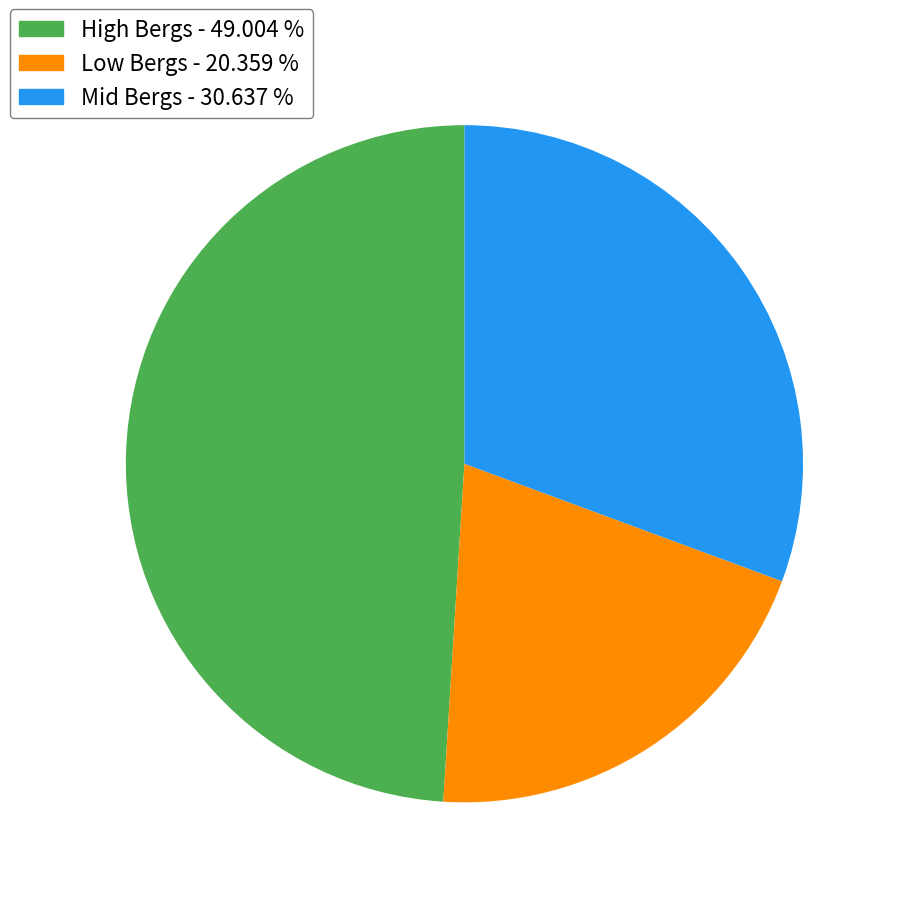

How many slices are in this pie chart?

3